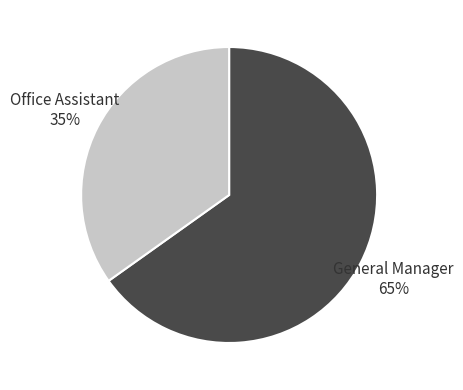

How many slices are in this pie chart?

2